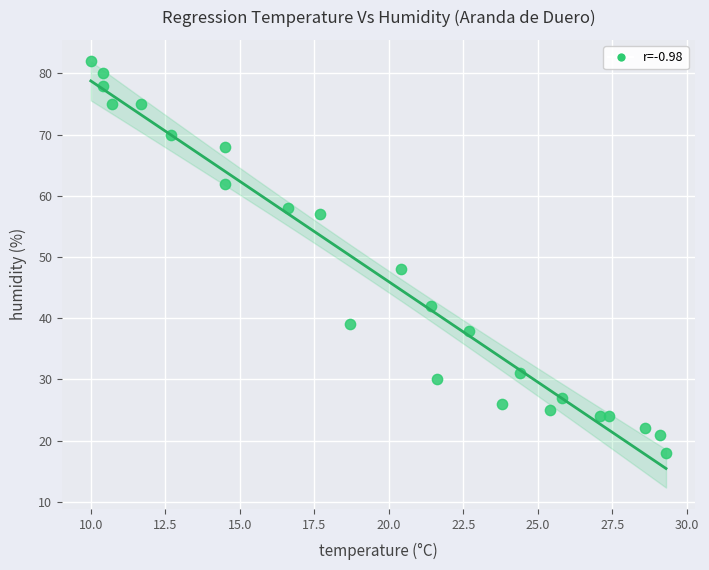

What is the range of Y values (max minus min)?

64